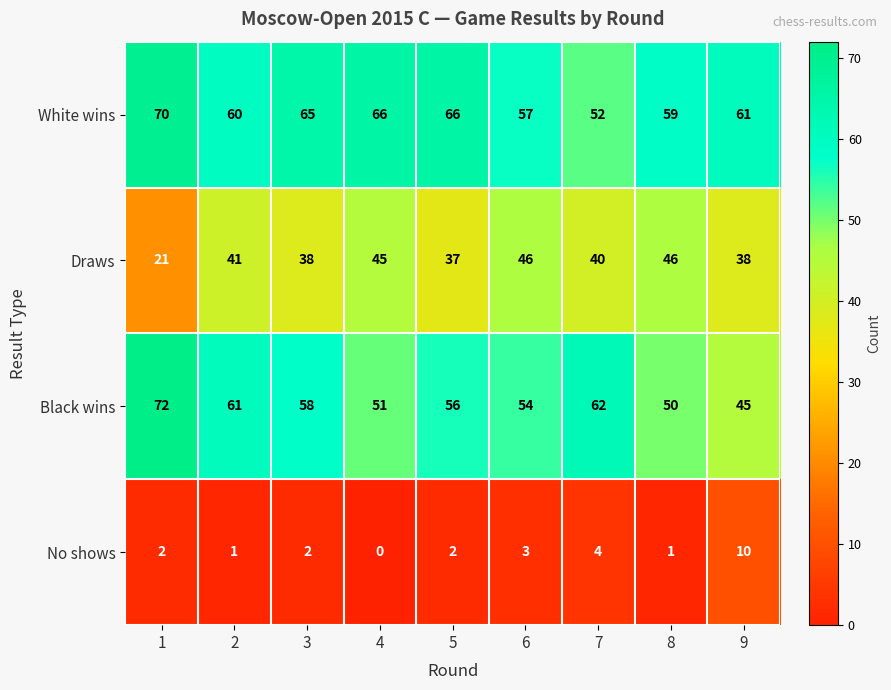

Where is Black wins nearest to the value 58?

3